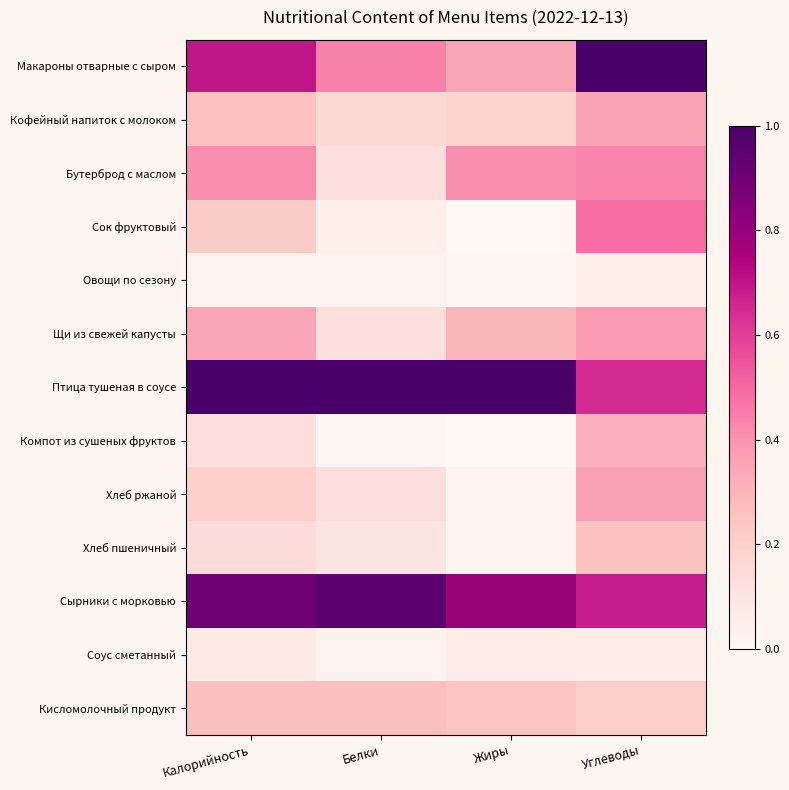

Reading left to right, extract all data points from this chart.

Макароны отварные с сыром: Калорийность=0.7	Белки=0.4	Жиры=0.4	Углеводы=1.0
Кофейный напиток с молоком: Калорийность=0.3	Белки=0.2	Жиры=0.2	Углеводы=0.4
Бутерброд с маслом: Калорийность=0.4	Белки=0.1	Жиры=0.4	Углеводы=0.4
Сок фруктовый: Калорийность=0.2	Белки=0.0	Жиры=0.0	Углеводы=0.5
Овощи по сезону: Калорийность=0.0	Белки=0.0	Жиры=0.0	Углеводы=0.0
Щи из свежей капусты: Калорийность=0.4	Белки=0.1	Жиры=0.3	Углеводы=0.4
Птица тушеная в соусе: Калорийность=1.0	Белки=1.0	Жиры=1.0	Углеводы=0.6
Компот из сушеных фруктов: Калорийность=0.1	Белки=0.0	Жиры=0.0	Углеводы=0.3
Хлеб ржаной: Калорийность=0.2	Белки=0.1	Жиры=0.0	Углеводы=0.4
Хлеб пшеничный: Калорийность=0.1	Белки=0.1	Жиры=0.0	Углеводы=0.3
Сырники с морковью: Калорийность=0.9	Белки=1.0	Жиры=0.8	Углеводы=0.7
Соус сметанный: Калорийность=0.1	Белки=0.0	Жиры=0.1	Углеводы=0.1
Кисломолочный продукт: Калорийность=0.3	Белки=0.3	Жиры=0.2	Углеводы=0.2